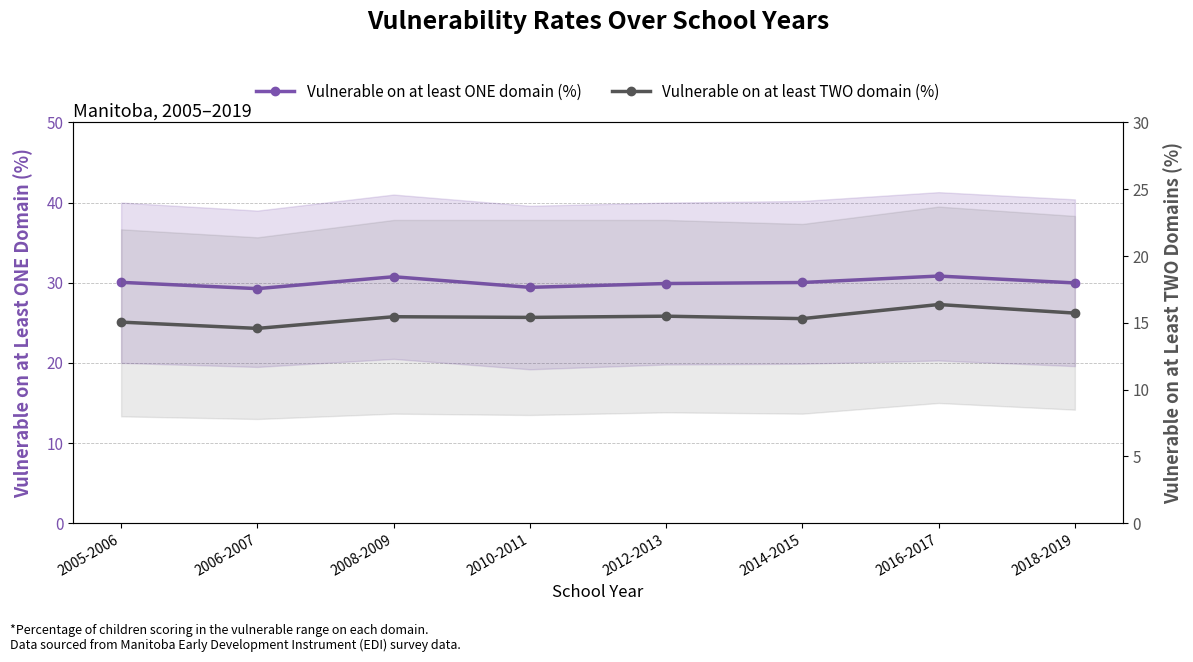

How many lines are shown in the chart?

2